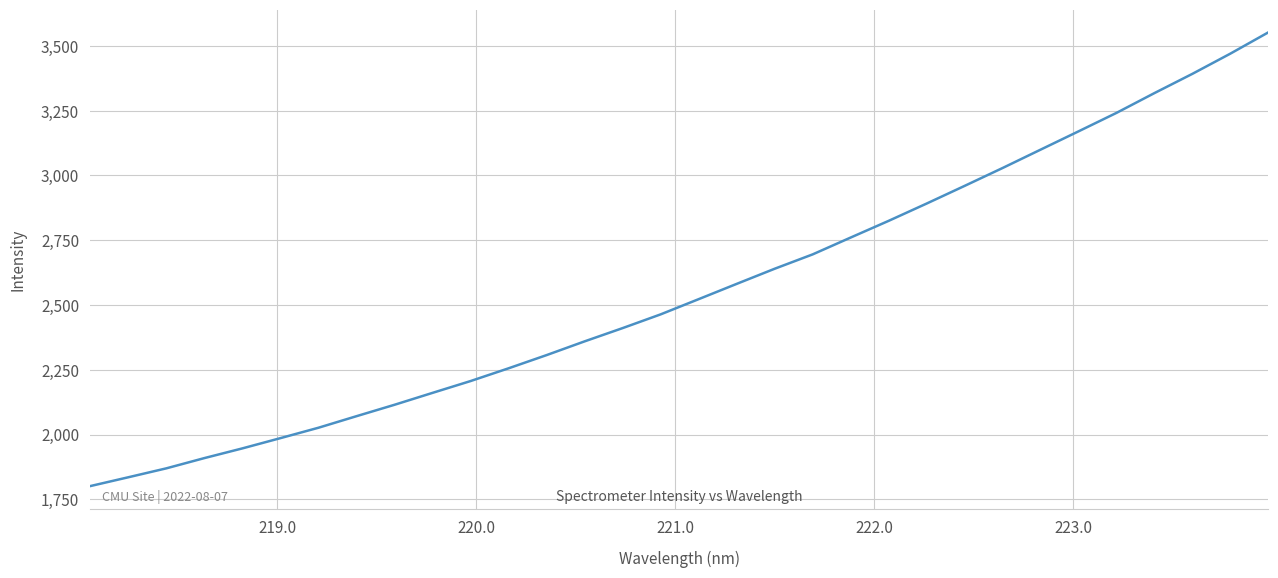

What is the difference between the maximum and minimum values?

1751.0